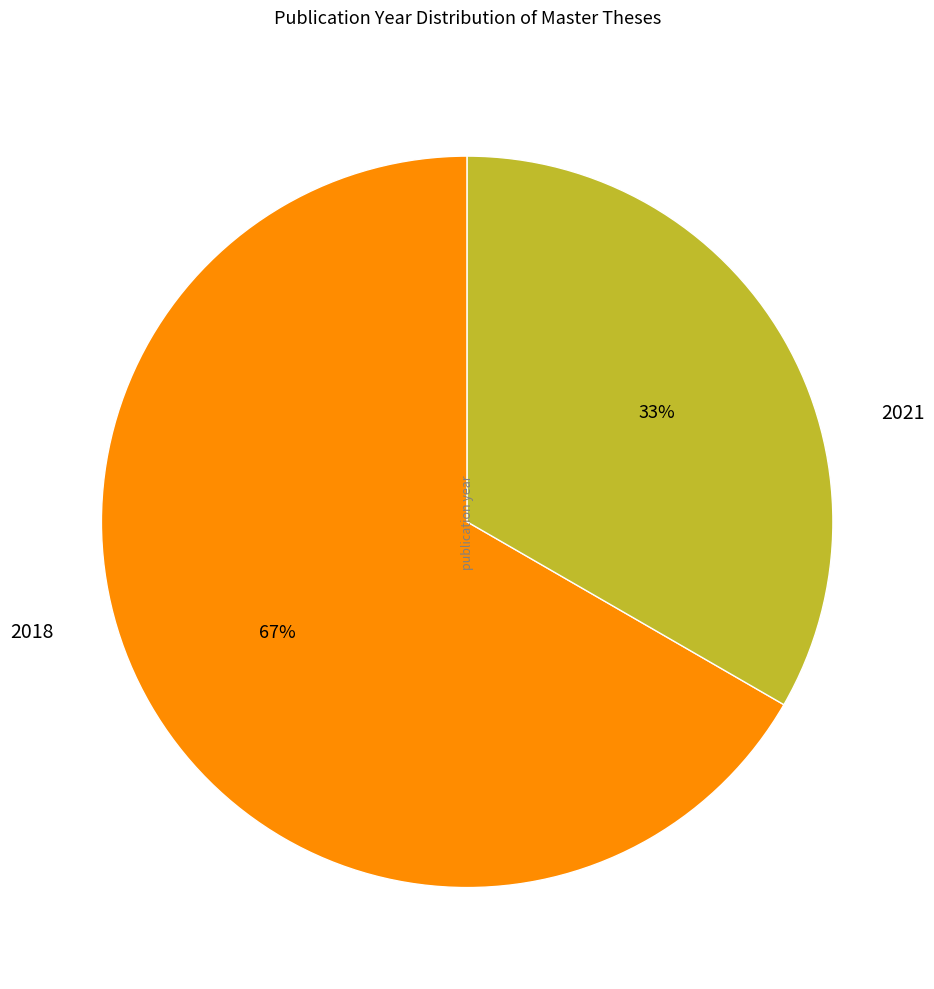

Count the number of slices in the pie.

2